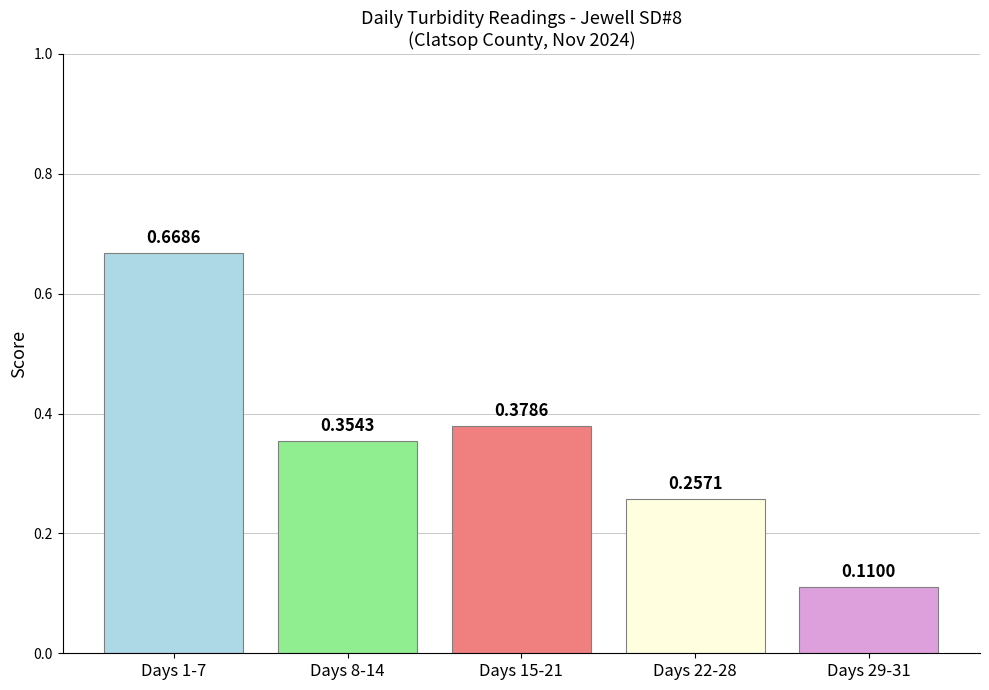

What is the sum of all values?

1.8